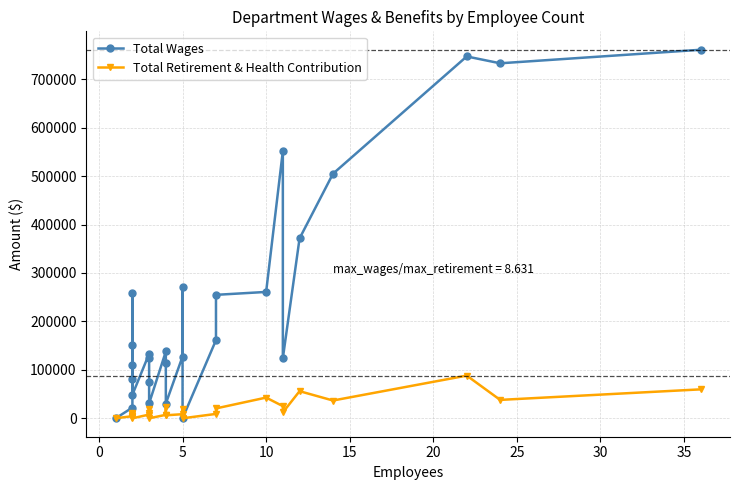

Does the chart have visible grid lines?

Yes